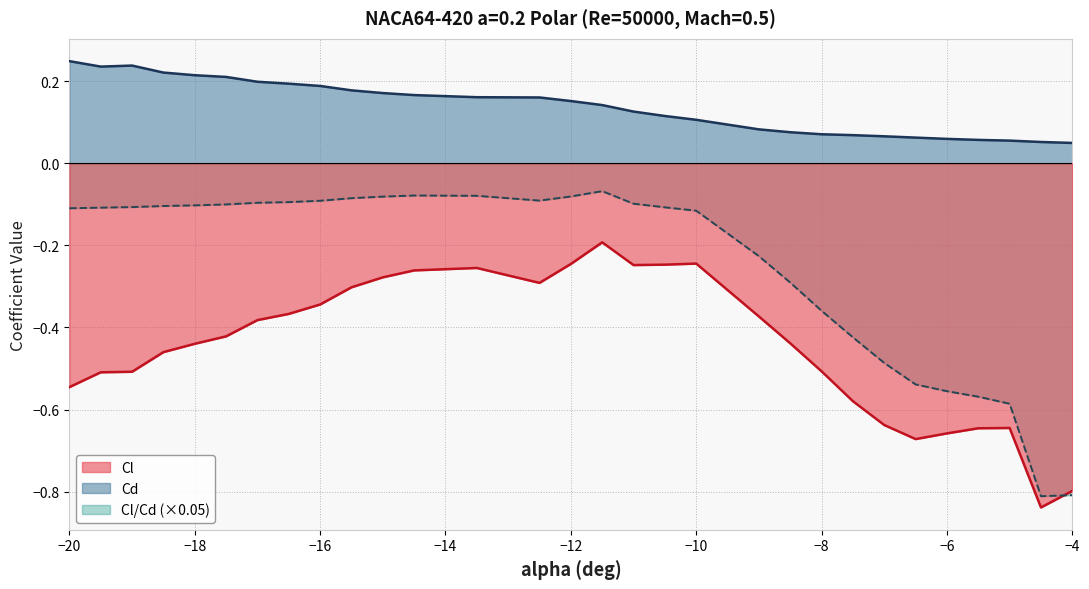

What is the average value of the Cl/Cd series?

-0.2